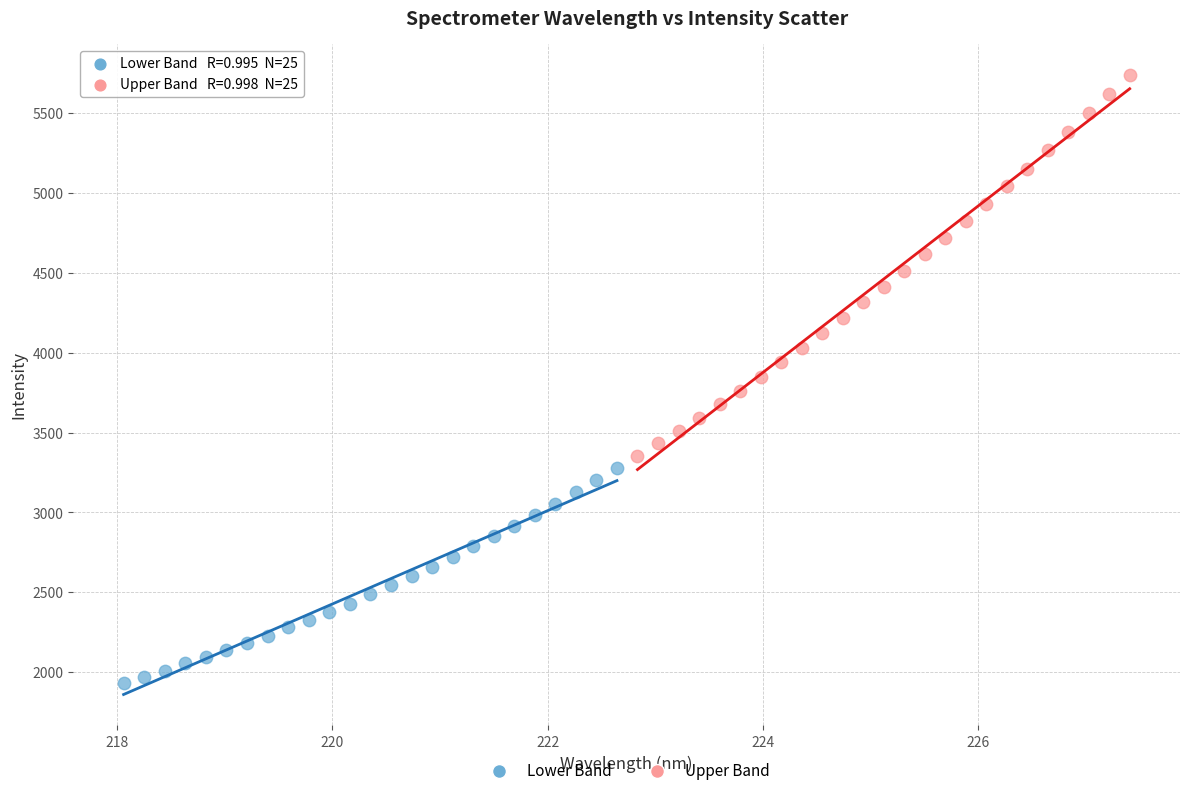

Which series has the largest Y range (max minus min)?

Upper Band